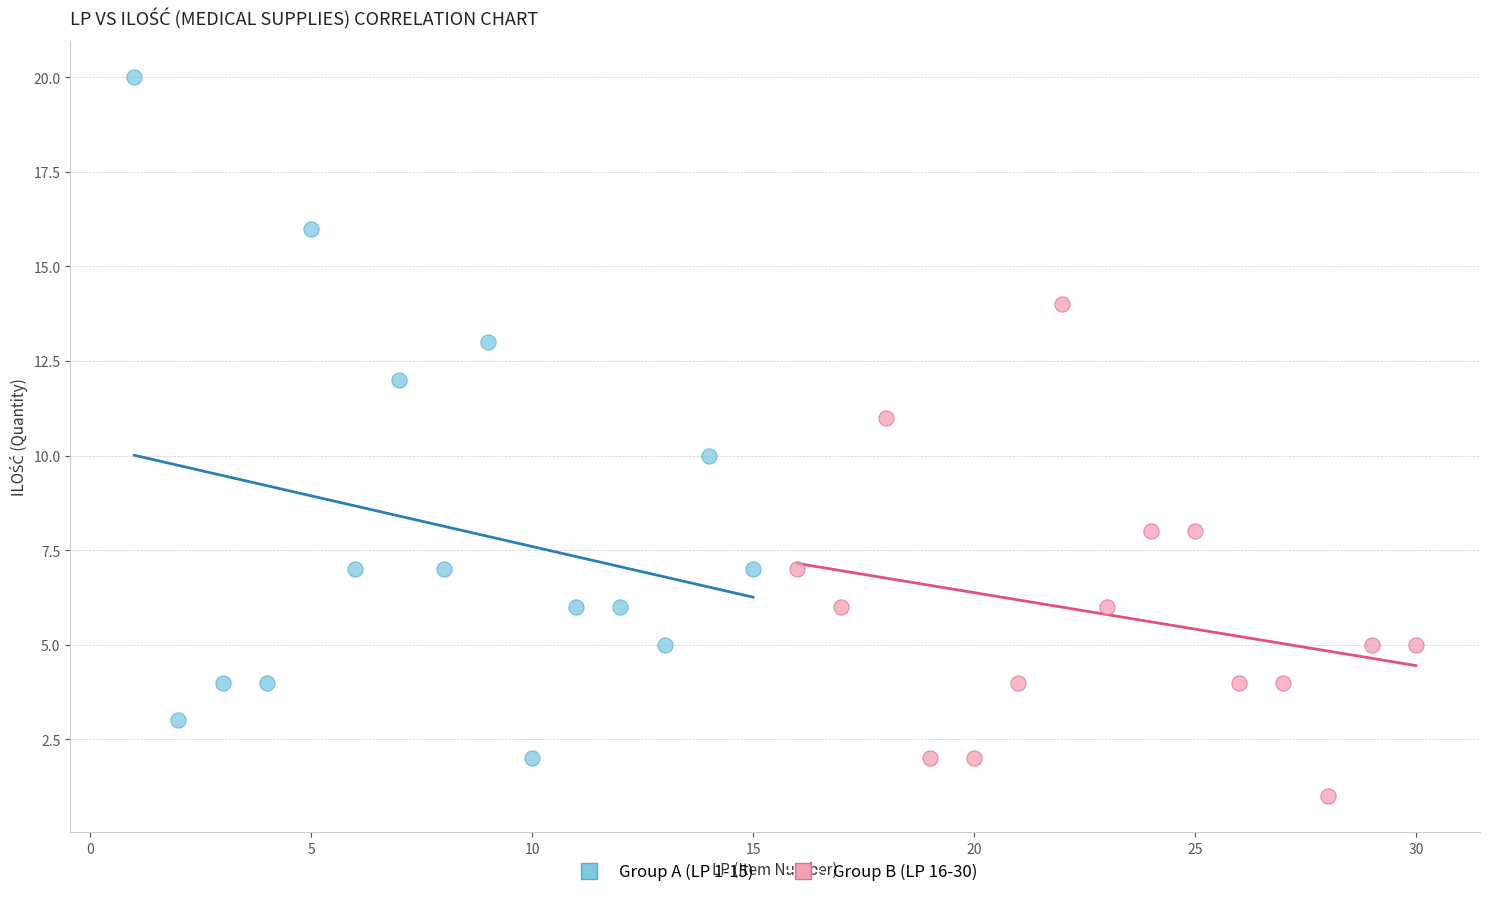

Which series has the widest spread of Y values?

Group A (LP 1-15)